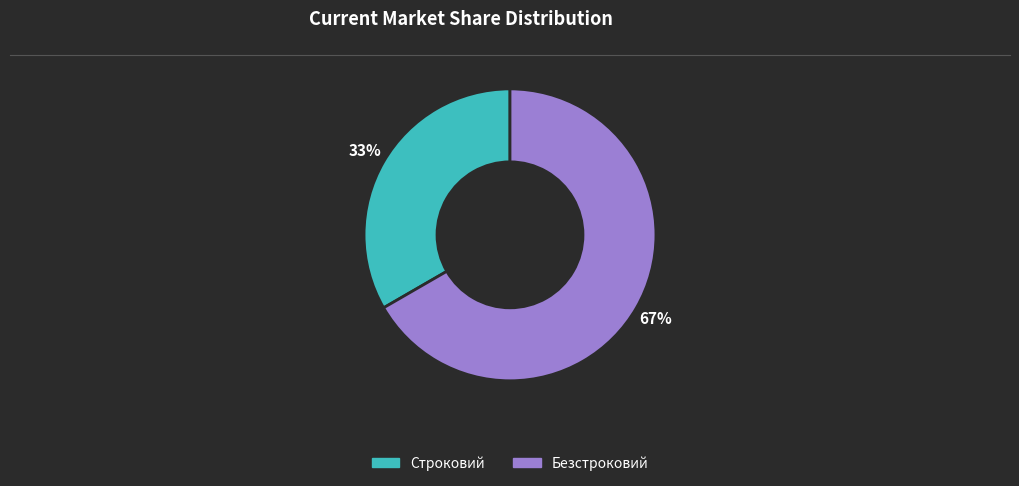

How many segments does this pie chart have?

2